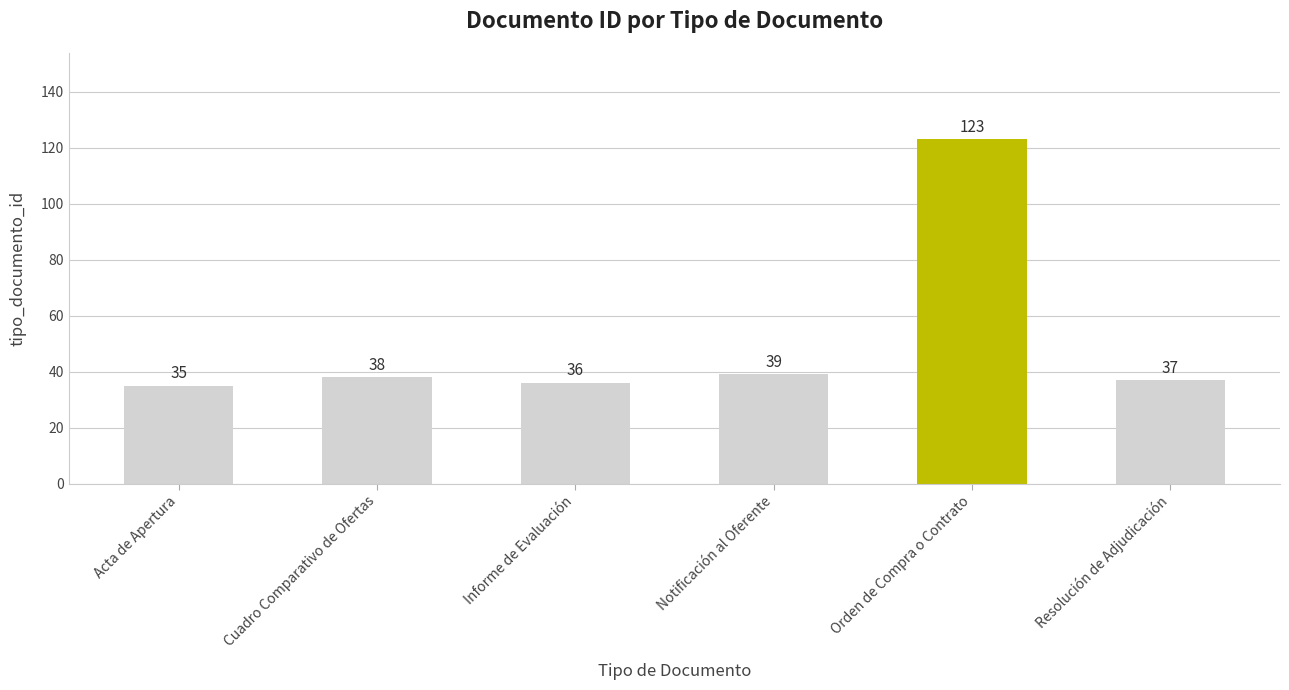

What is the label of the 3rd bar from the right?

Notificación al Oferente